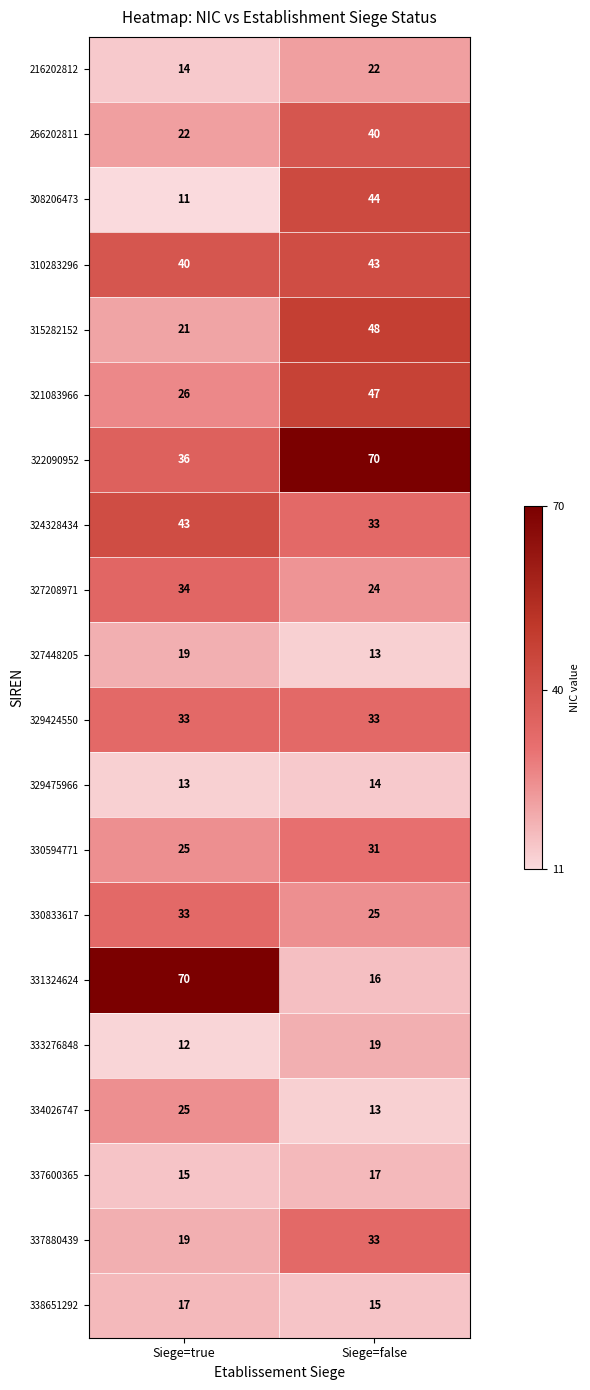

Which series changed the most between Siege=true and Siege=false?

331324624